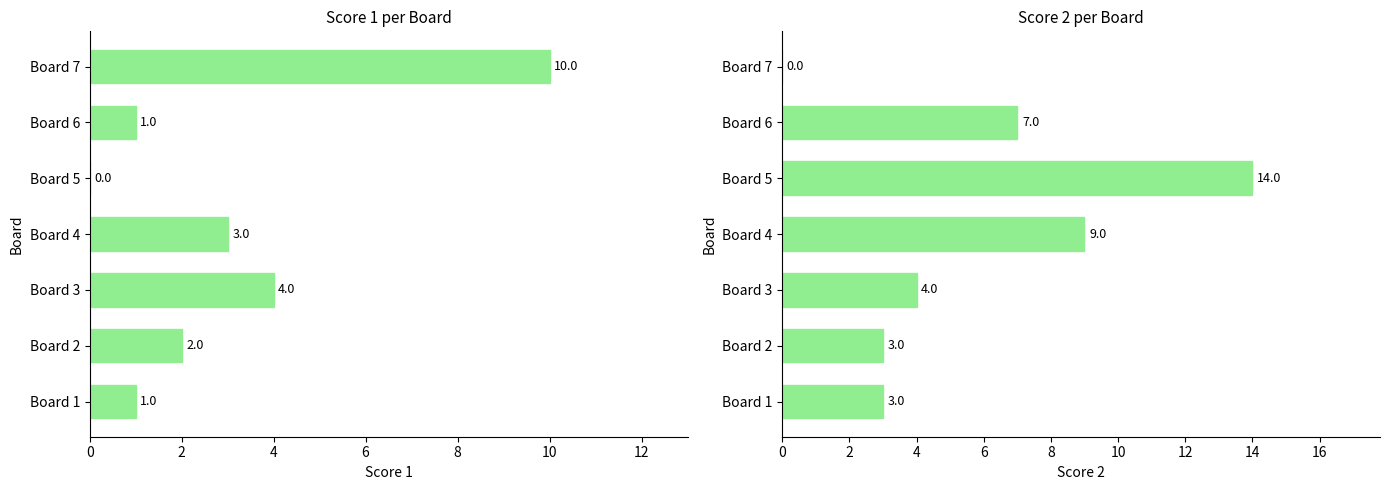

Which series has the widest spread of values?

Score 2